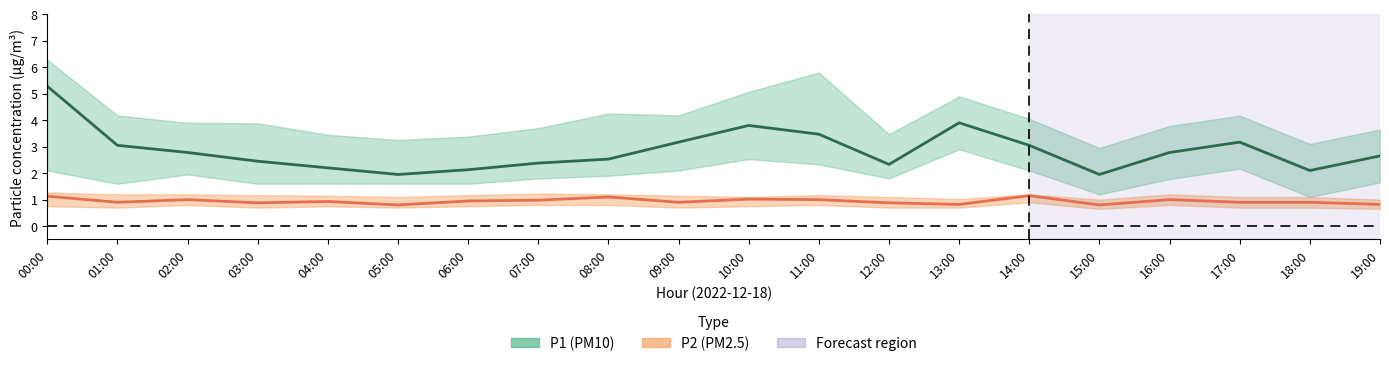

What is the lowest value of the P2 series?

0.8